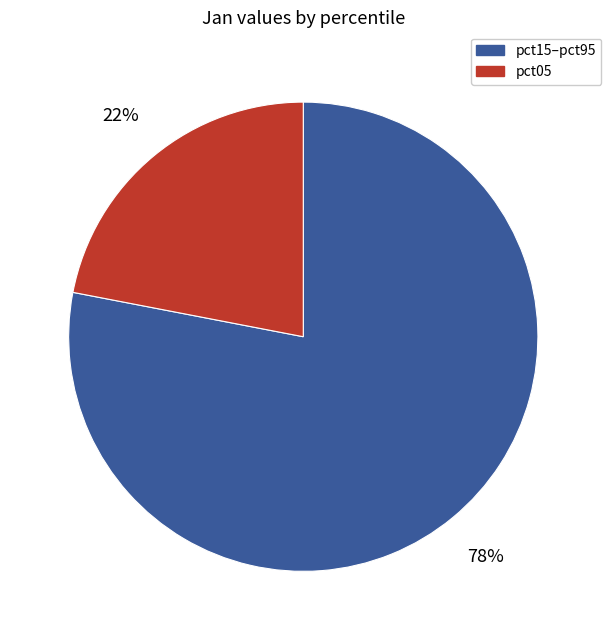

Is there any slice that represents more than half of the pie?

Yes